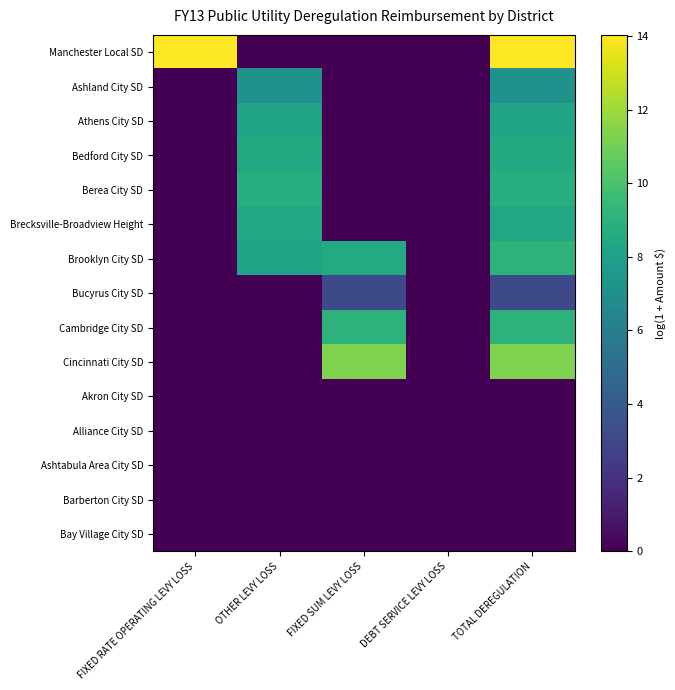

What is the difference between the highest and lowest values at FIXED RATE OPERATING LEVY LOSS?

14.0